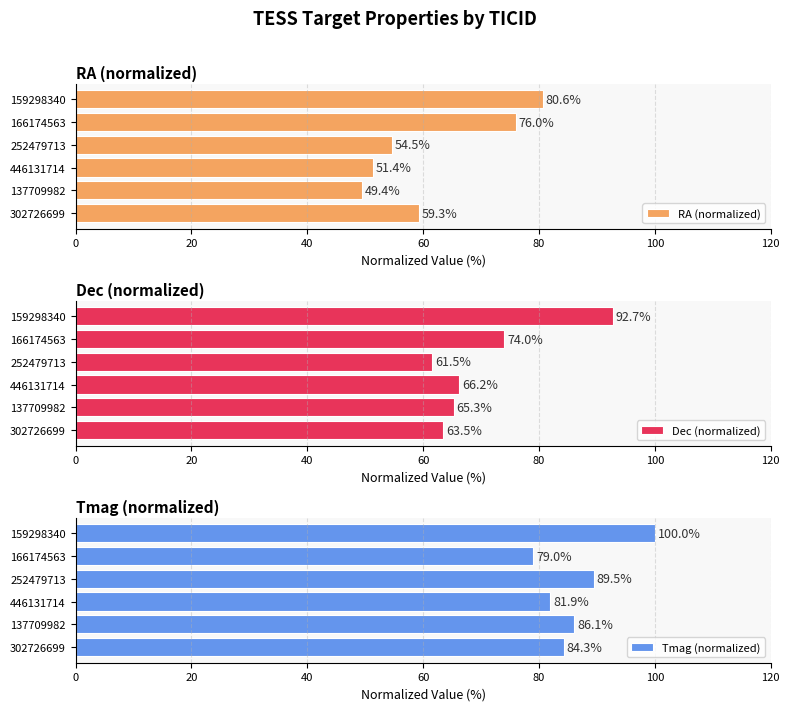

List the labels in order of Dec (normalized) value, smallest first.

252479713, 302726699, 137709982, 446131714, 166174563, 159298340